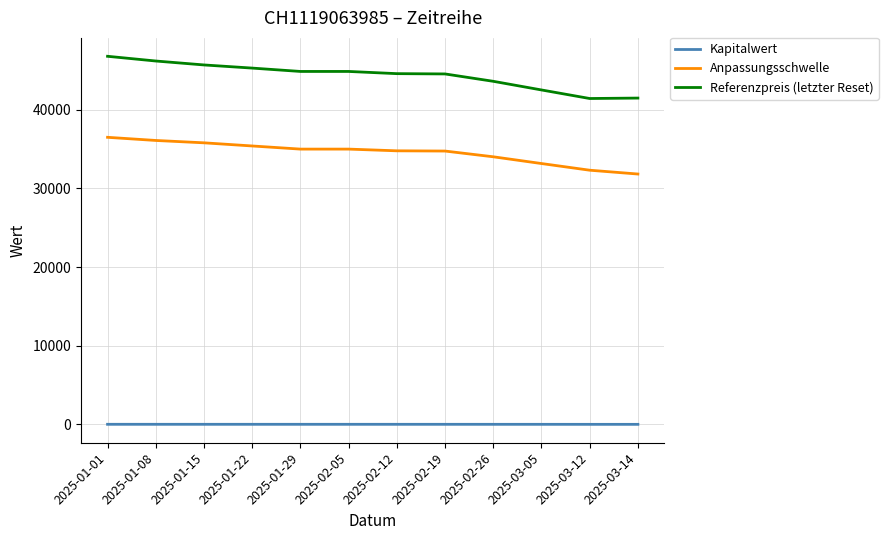

True or false: Kapitalwert and Anpassungsschwelle intersect in this chart.

False